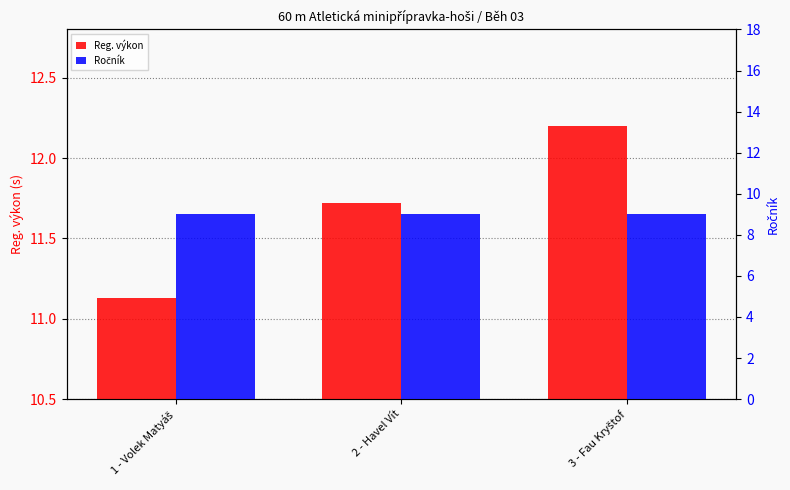

What is the sum of the Ročník values at 2 - Havel Vít and 3 - Fau Kryštof?

18.0